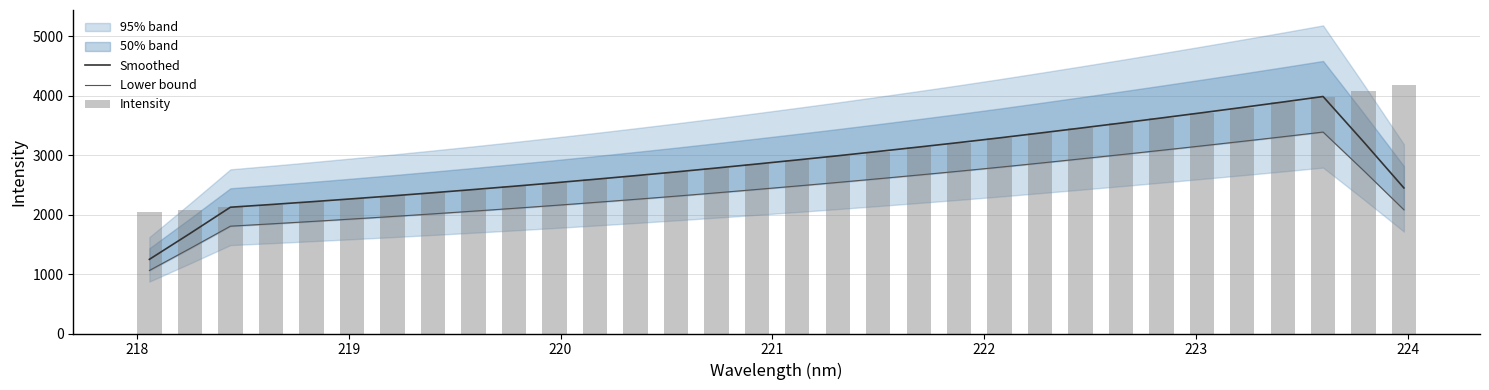

What is the maximum value for Smoothed?

3989.6